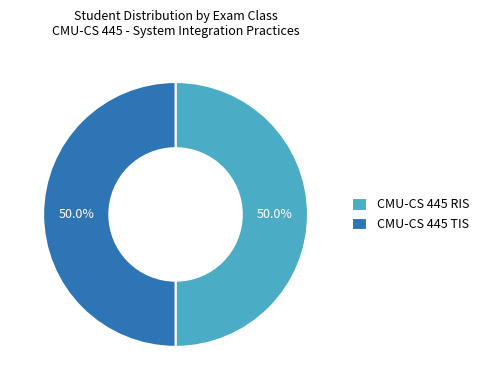

What percentage is NOT represented by CMU-CS 445 TIS?

50.0%